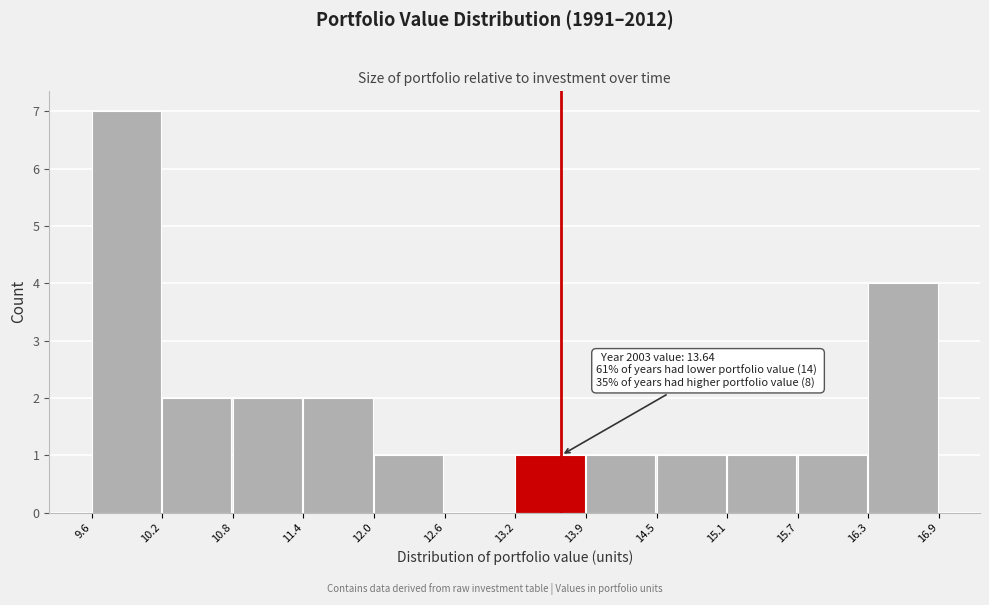

Over which range of the x-axis is the bar tallest?

9.6 to 10.2